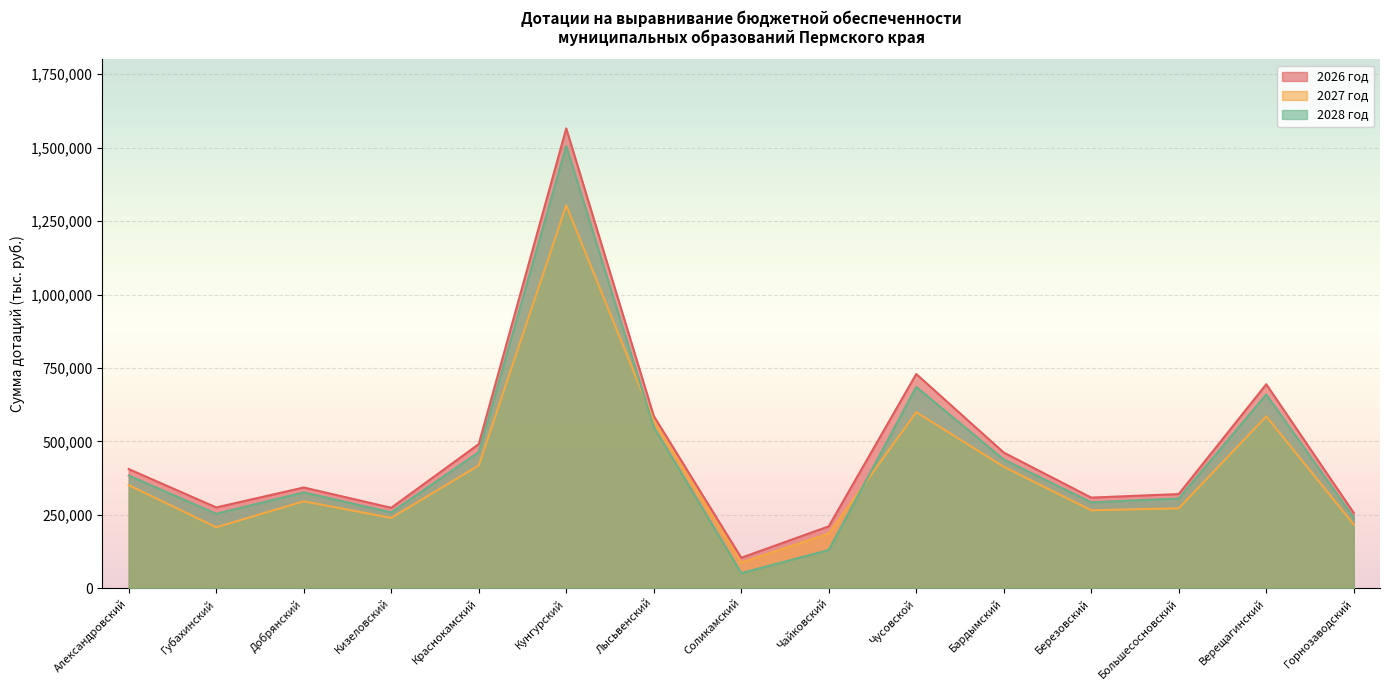

Read the 2027 год value at Чайковский.

186472.1